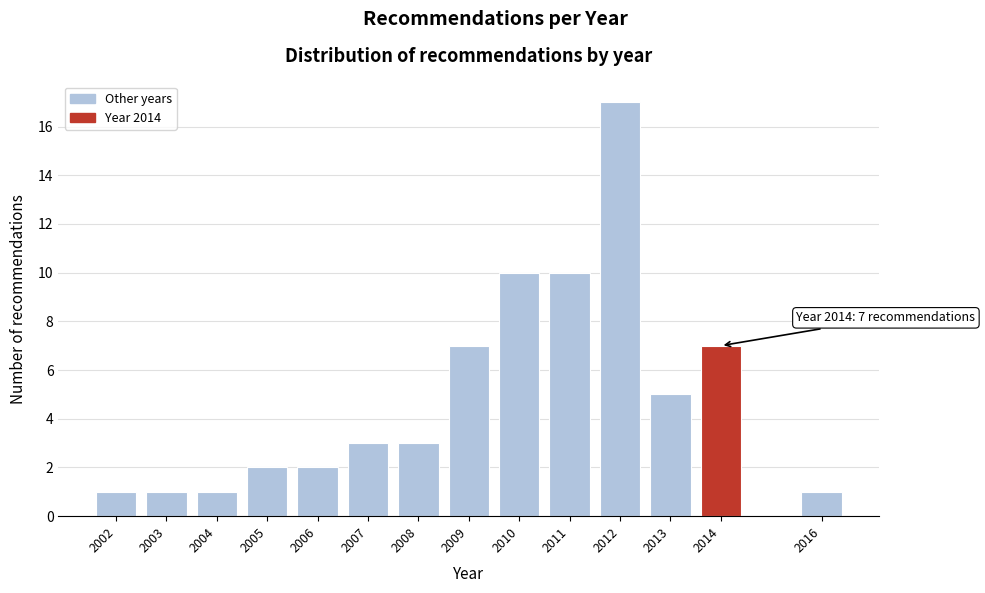

Reading left to right, transcribe all the data shown in this chart.

2002=1	2003=1	2004=1	2005=2	2006=2	2007=3	2008=3	2009=7	2010=10	2011=10	2012=17	2013=5	2014=7	2016=1